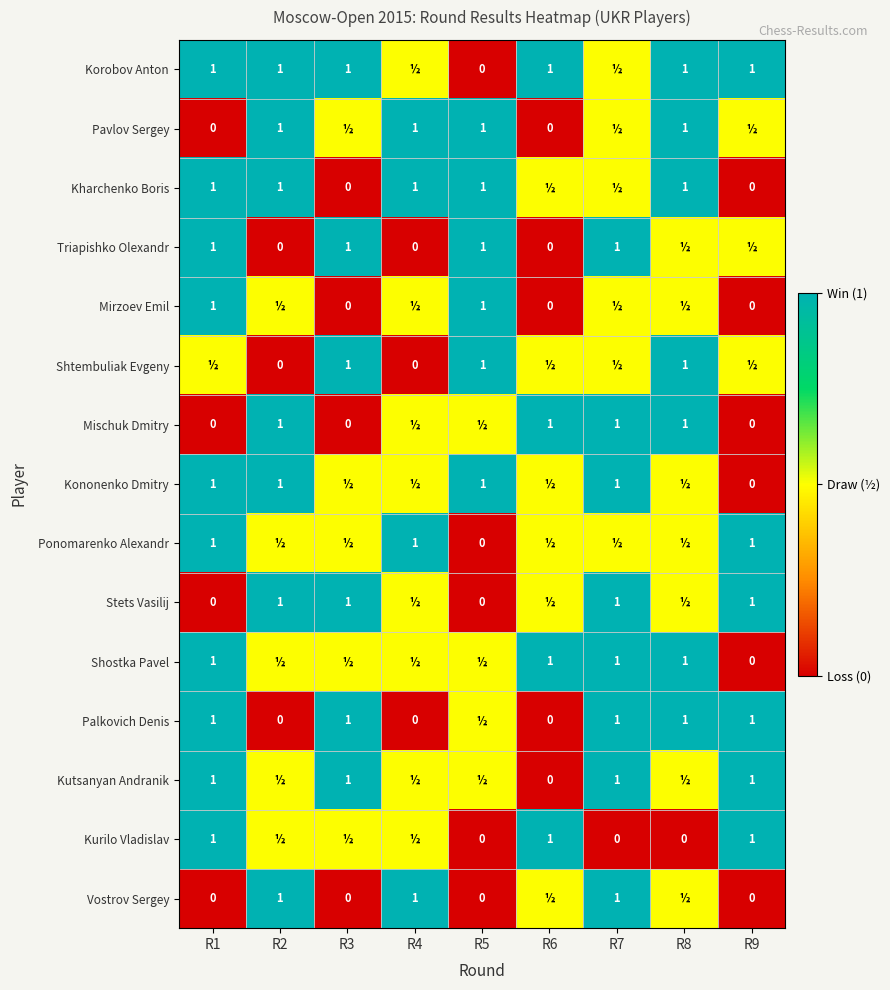

At how many categories does at least one series exceed 0?

9